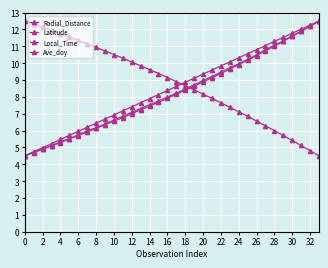

After their last crossing, which series has the higher values: Radial_Distance or Local_Time?

Local_Time